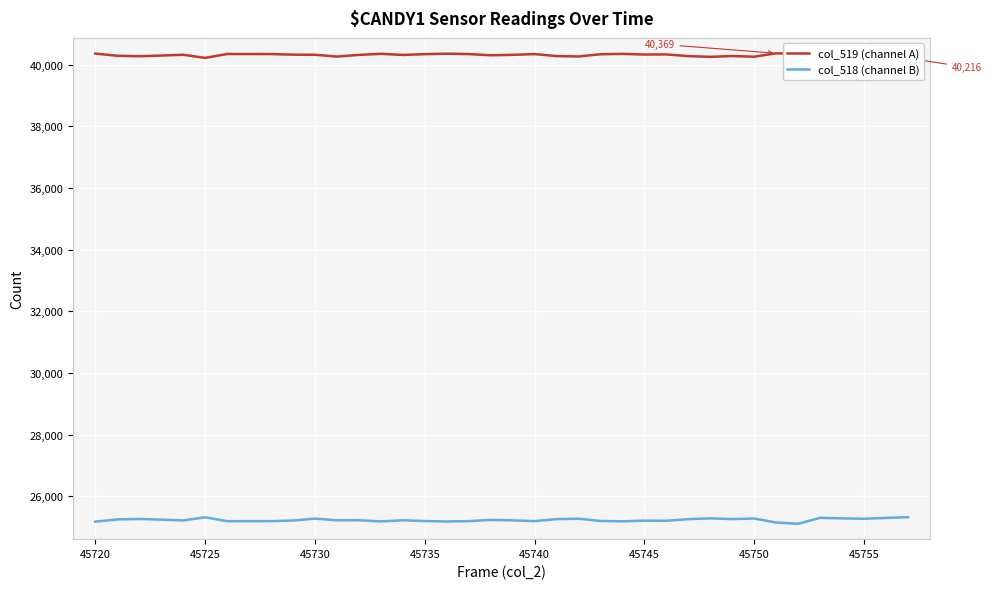

True or false: col_519 (channel A) and col_518 (channel B) intersect in this chart.

False